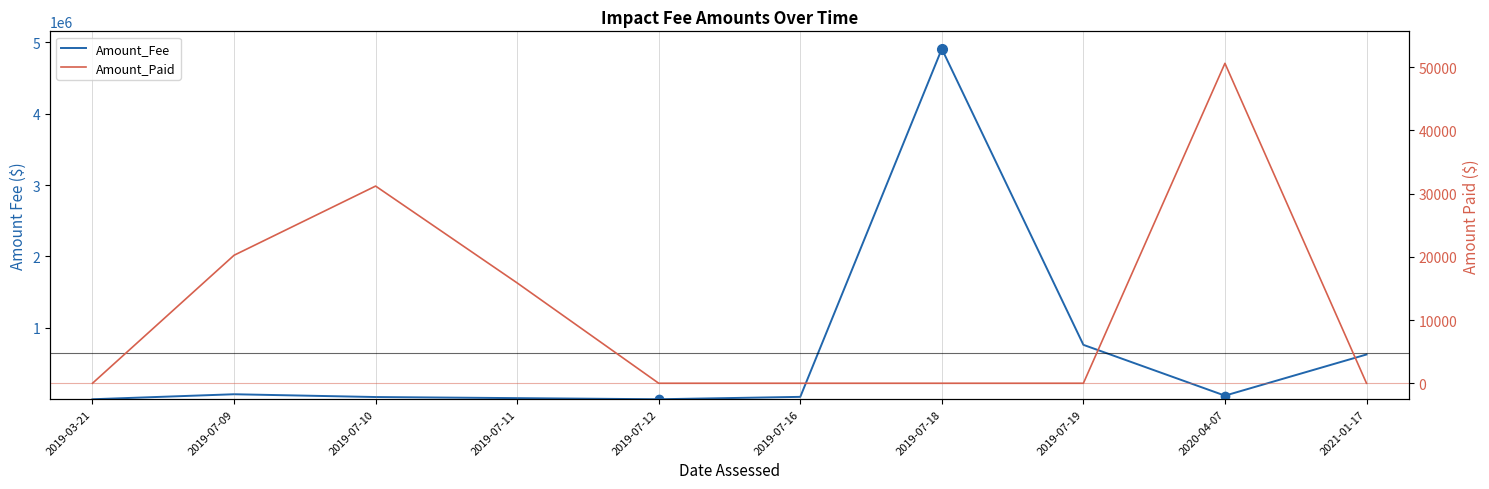

At how many categories does at least one series exceed 3727835?

1